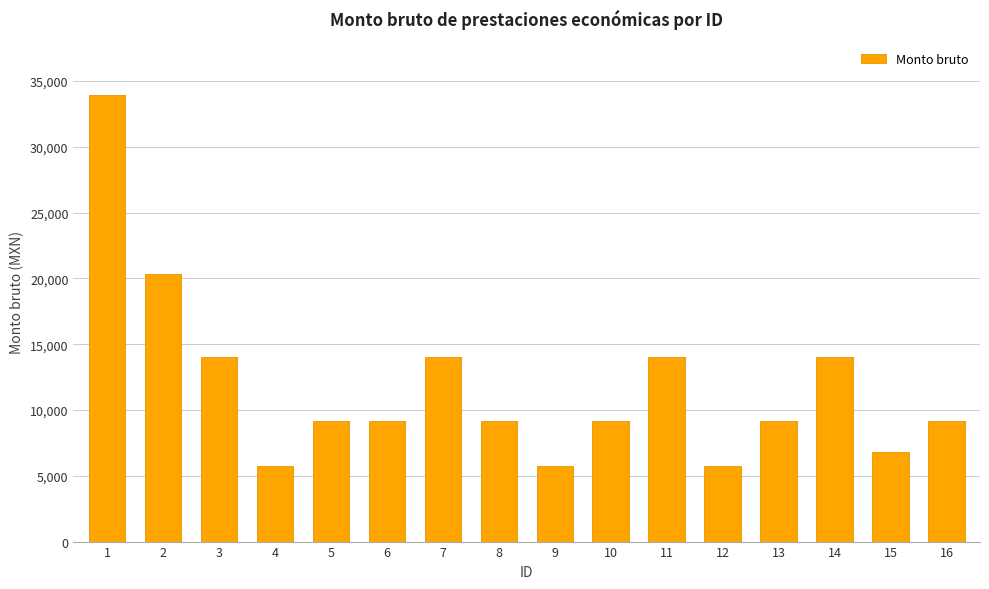

Does the chart contain any negative values?

No